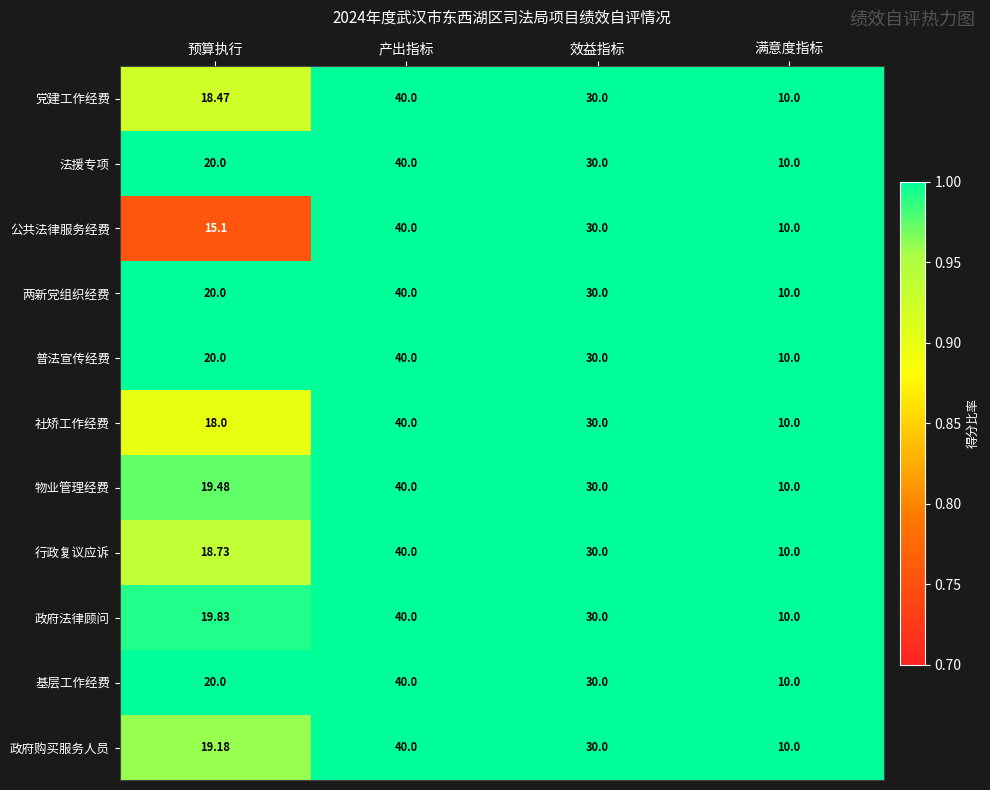

Which category has the highest value in the 政府法律顾问 series?

产出指标